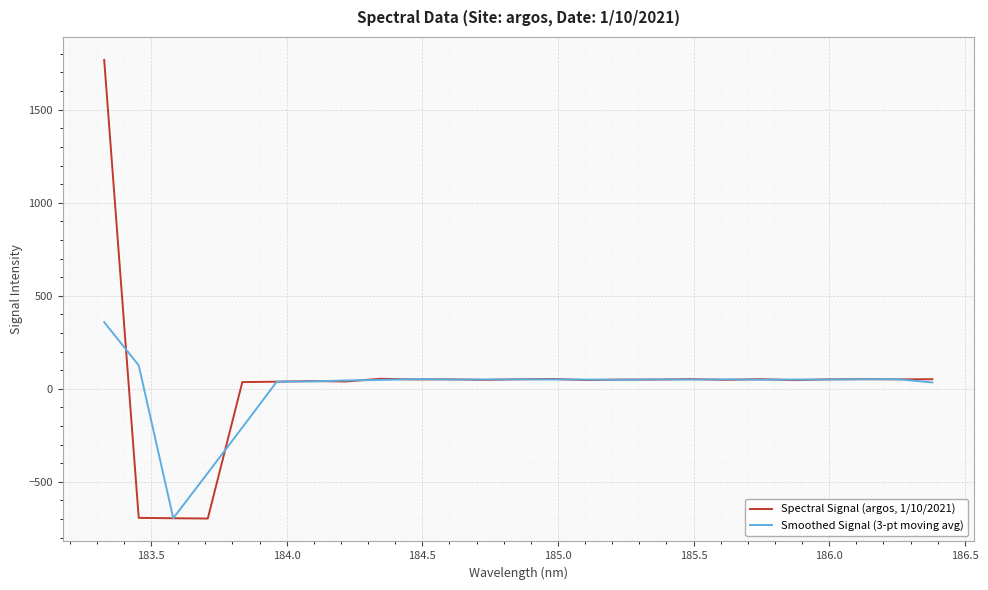

How many values in the Spectral Signal (argos, 1/10/2021) series exceed 49?

14